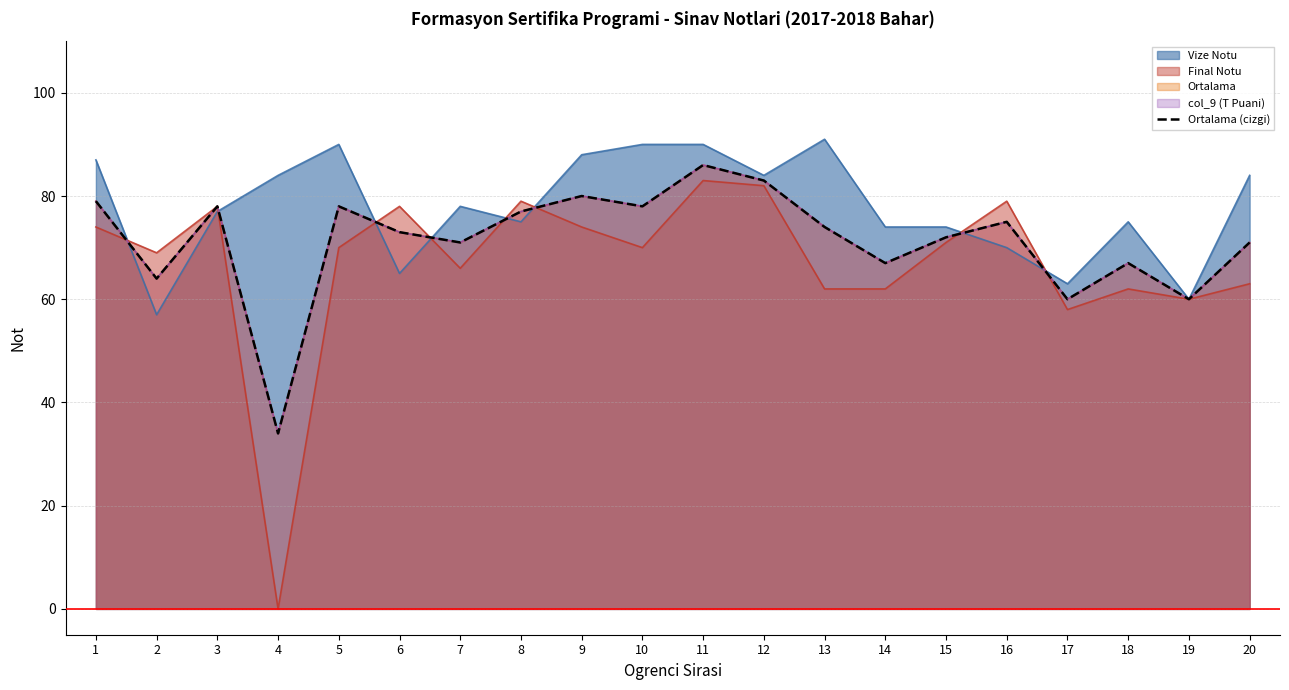

Reading right to left, extract all data points from this chart.

20=71	19=60	18=67	17=60	16=75	15=72	14=67	13=74	12=83	11=86	10=78	9=80	8=77	7=71	6=73	5=78	4=34	3=78	2=64	1=79